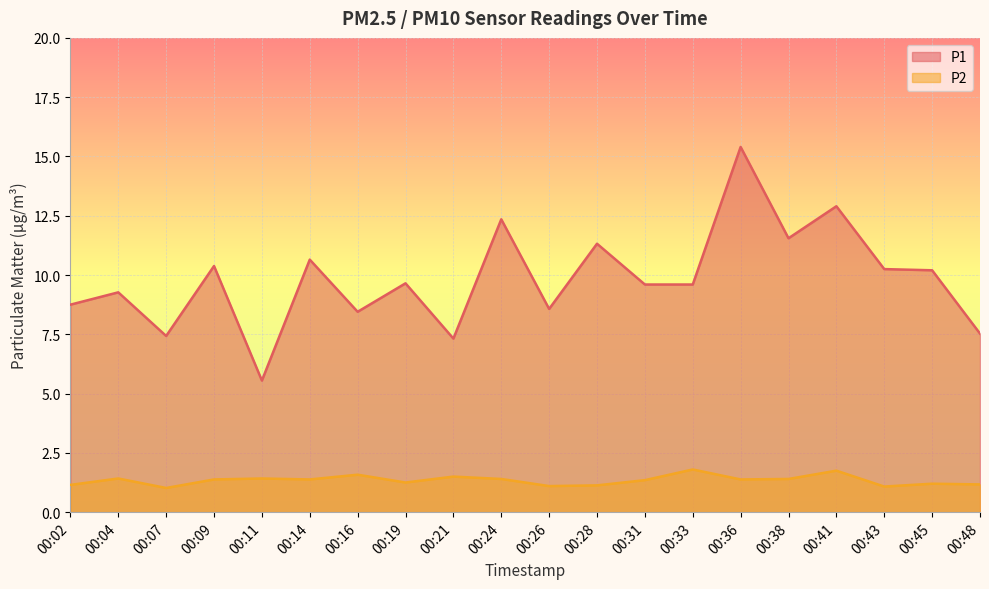

Where is the first local minimum for P1?

00:07